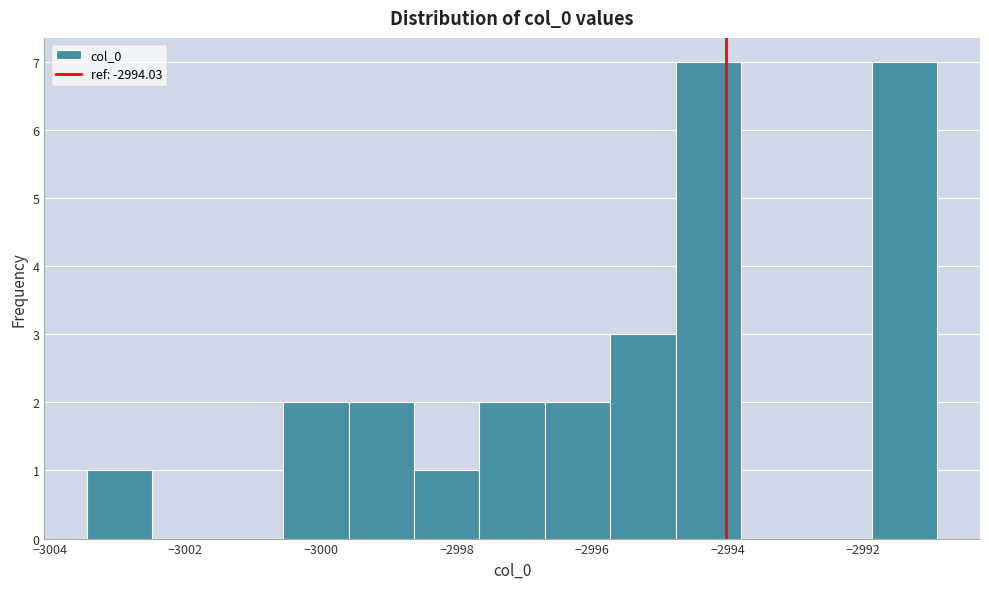

What is the height of the bar covering -3000.6 to -2999.6 on the x-axis? Neither the bar edges nor the heights are printed on the chart, so give them approximately, as read against the axes.

2